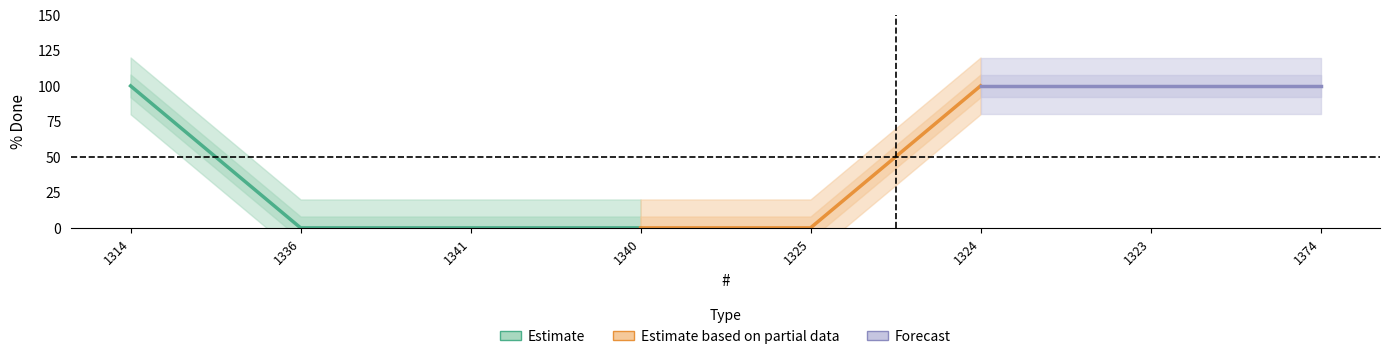

The value at 1314 is 100. True or false?

True